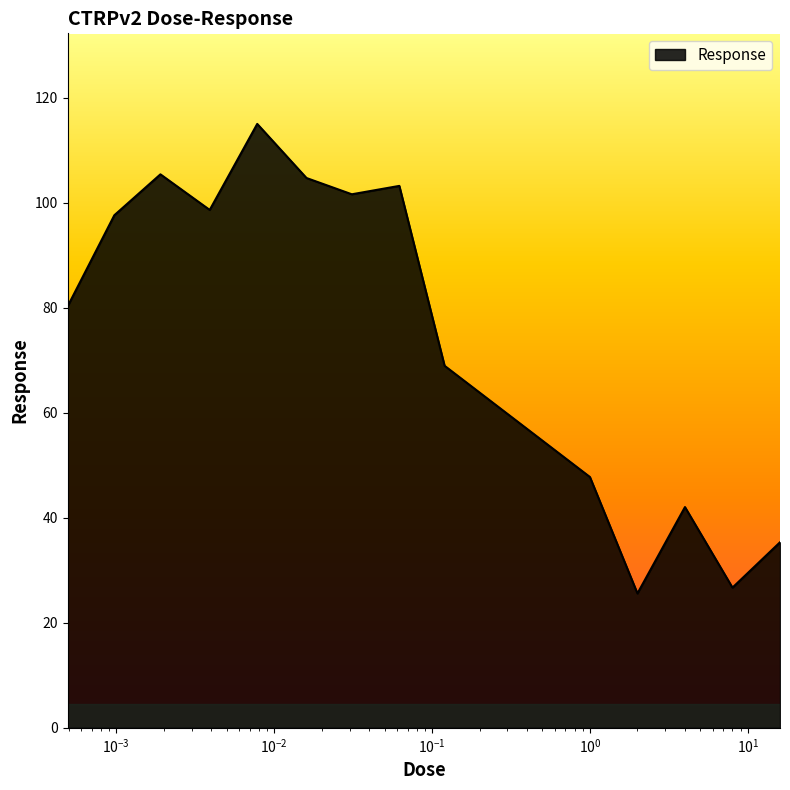

What is the minimum value shown in the chart?

25.6